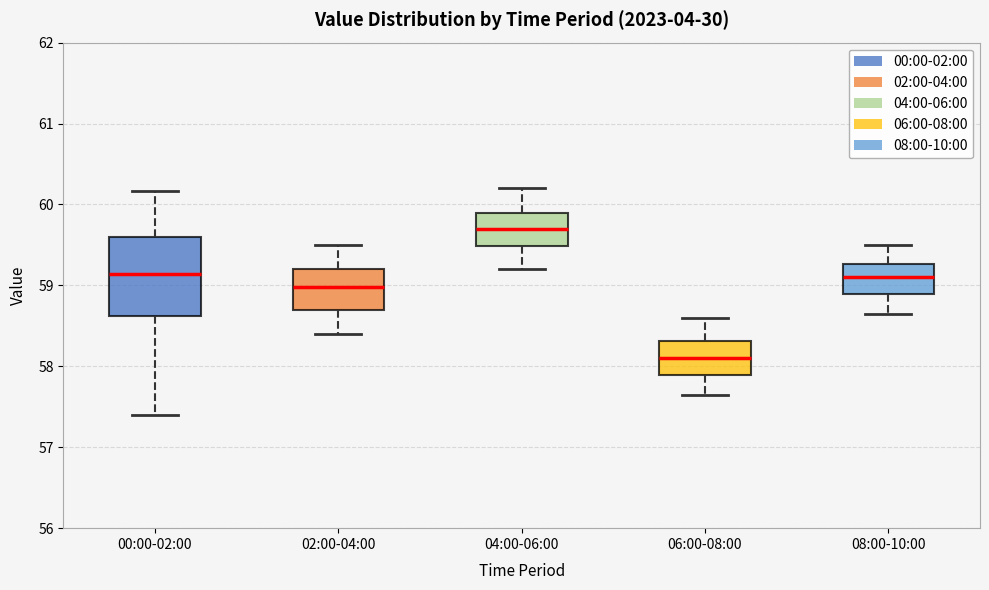

Reading left to right, read every box against the y-axis: the position of its median line, the range the box covers, and the ends of its whiskers. The values are not printed on the chart, so give them approximately, as read against the axis.

00:00-02:00: median 59.1, box 58.6 to 59.6, whiskers 57.4 to 60.2
02:00-04:00: median 59.0, box 58.7 to 59.2, whiskers 58.4 to 59.5
04:00-06:00: median 59.7, box 59.5 to 59.9, whiskers 59.2 to 60.2
06:00-08:00: median 58.1, box 57.9 to 58.3, whiskers 57.7 to 58.6
08:00-10:00: median 59.1, box 58.9 to 59.3, whiskers 58.7 to 59.5